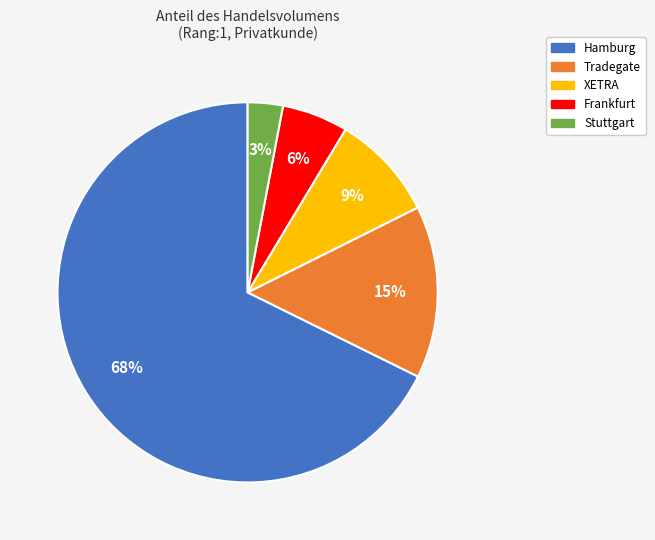

To the nearest percent, what percentage of the pie is Stuttgart?

3%